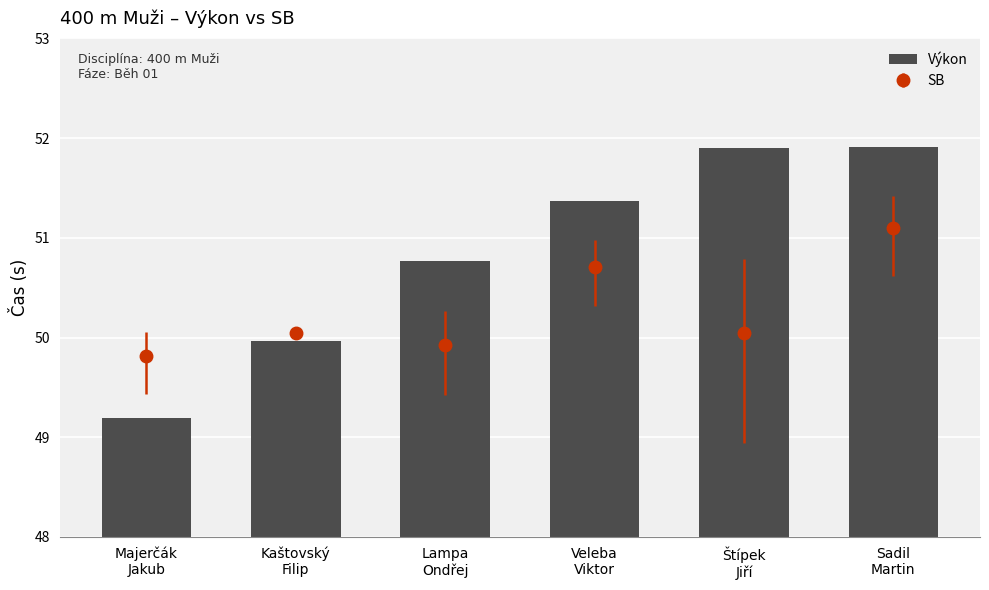

What is the label of the 3rd bar from the left?

Lampa
Ondřej